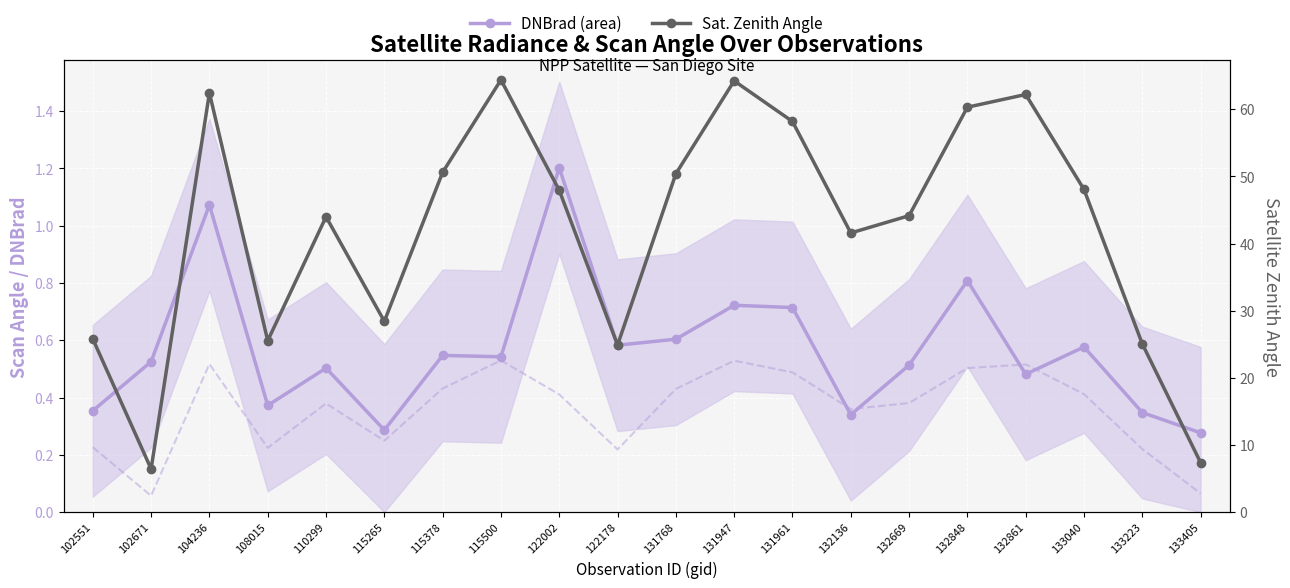

Is the value of DNBrad (area) at 131768 greater than the value of Sat. Zenith Angle at 132136?

No